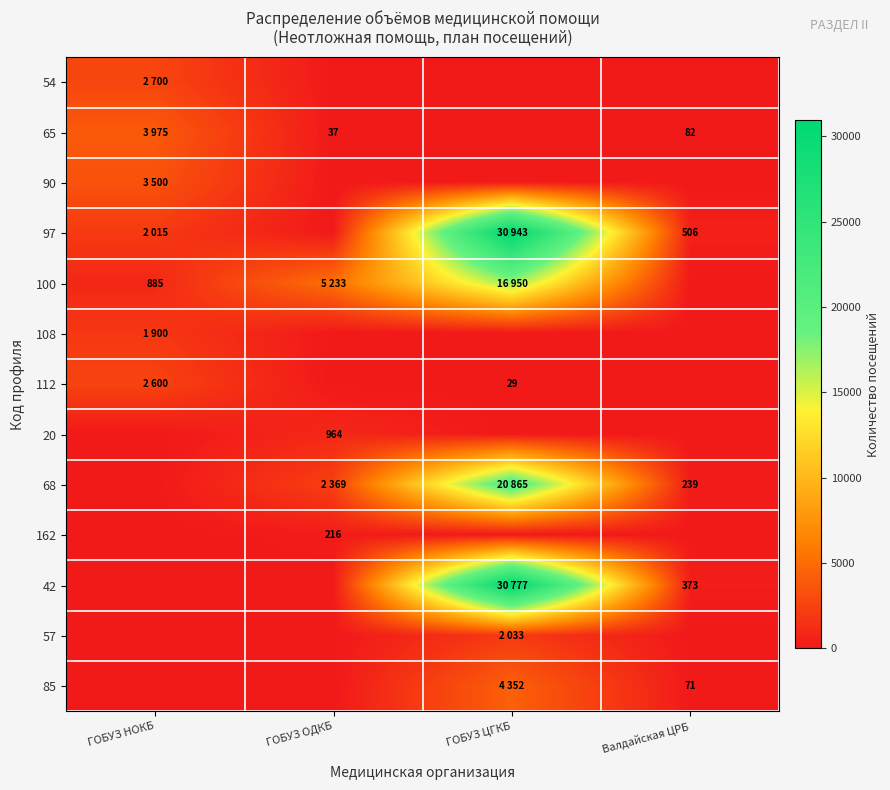

How many categories are shown in the chart?

4